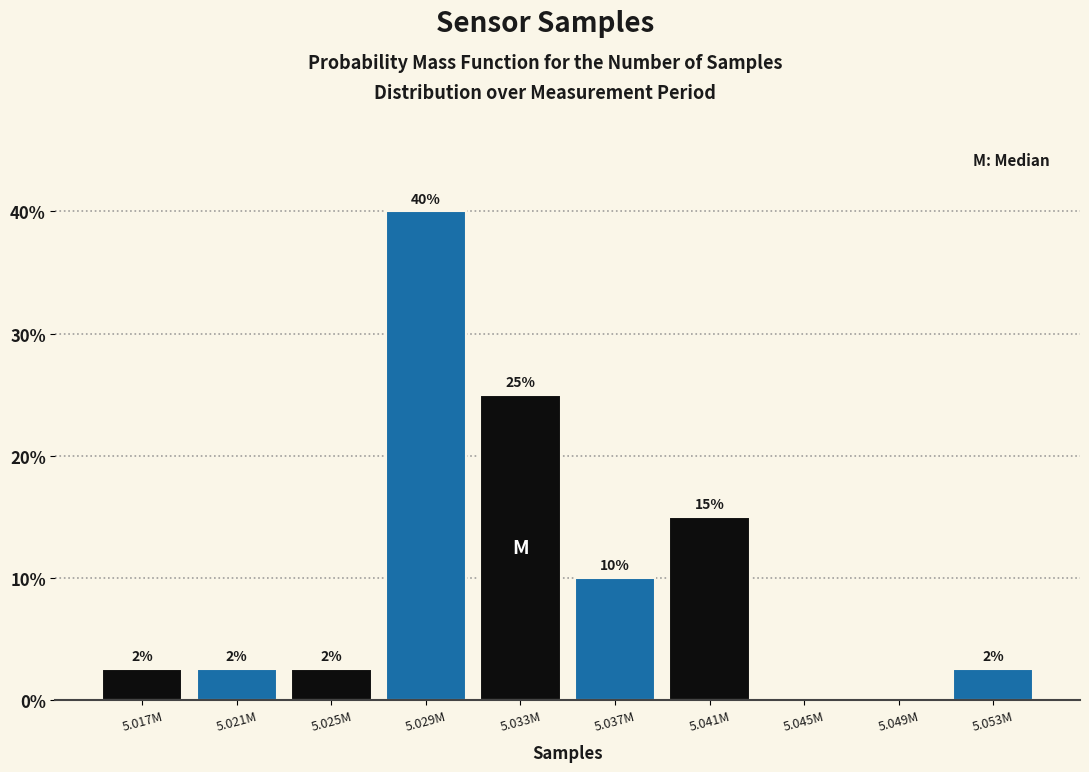

Which category has the highest value across all series?

5.029M